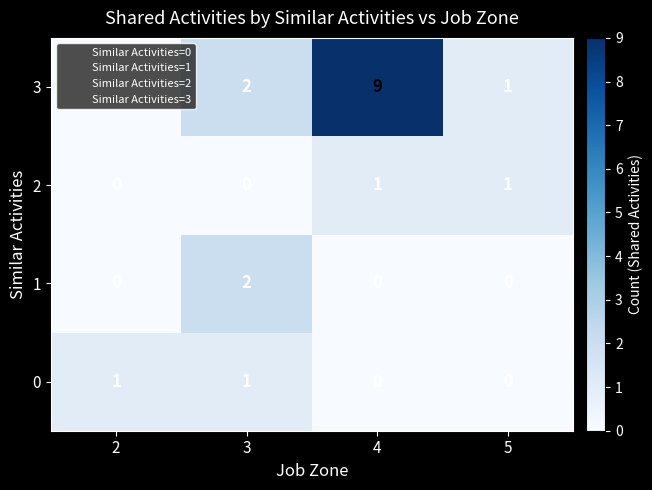

The value of 2 at 3 is 0. True or false?

True